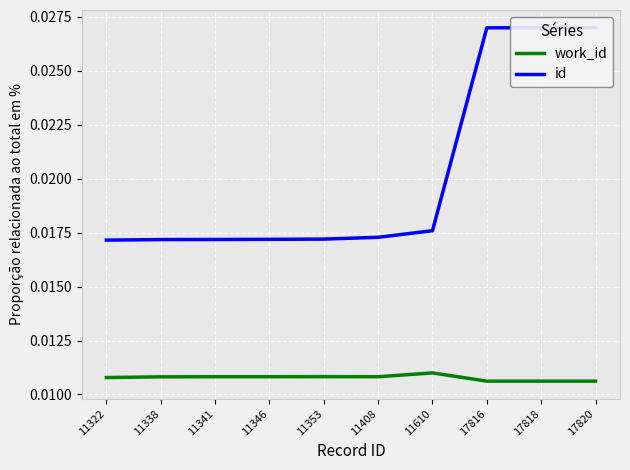

The id series shows 0.0 at 17818. True or false?

False